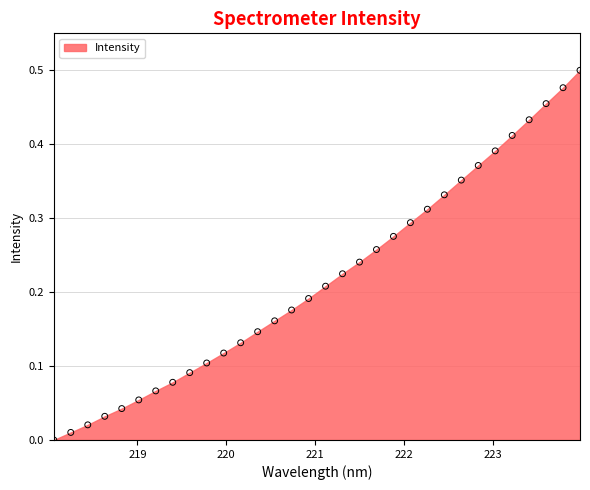

What is the range of X values (max minus min)?

5.9